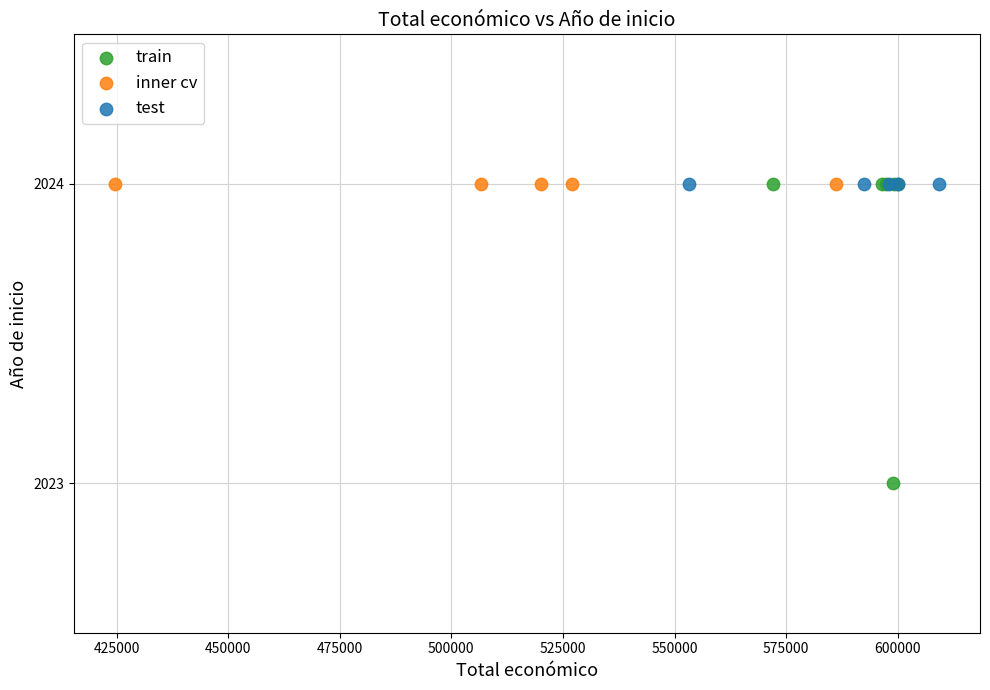

Which series contains the lowest Y value?

train